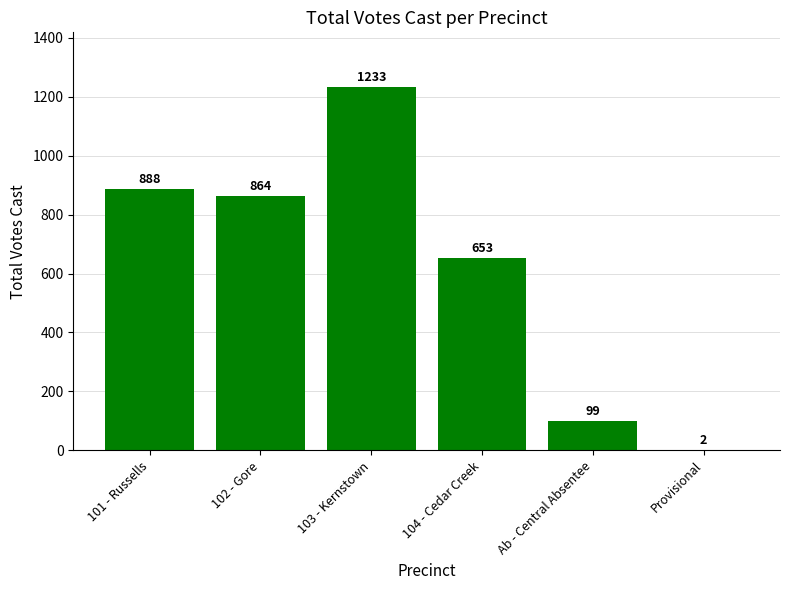

The chart shows a value of 864 at 102 - Gore. True or false?

True